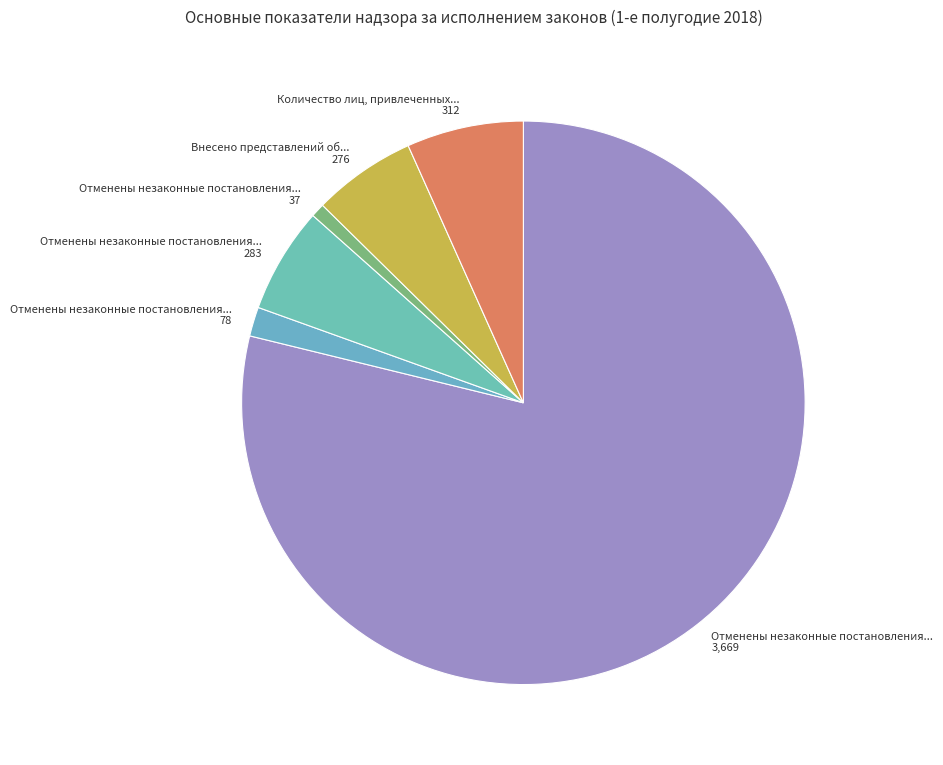

How many slices are in this pie chart?

6